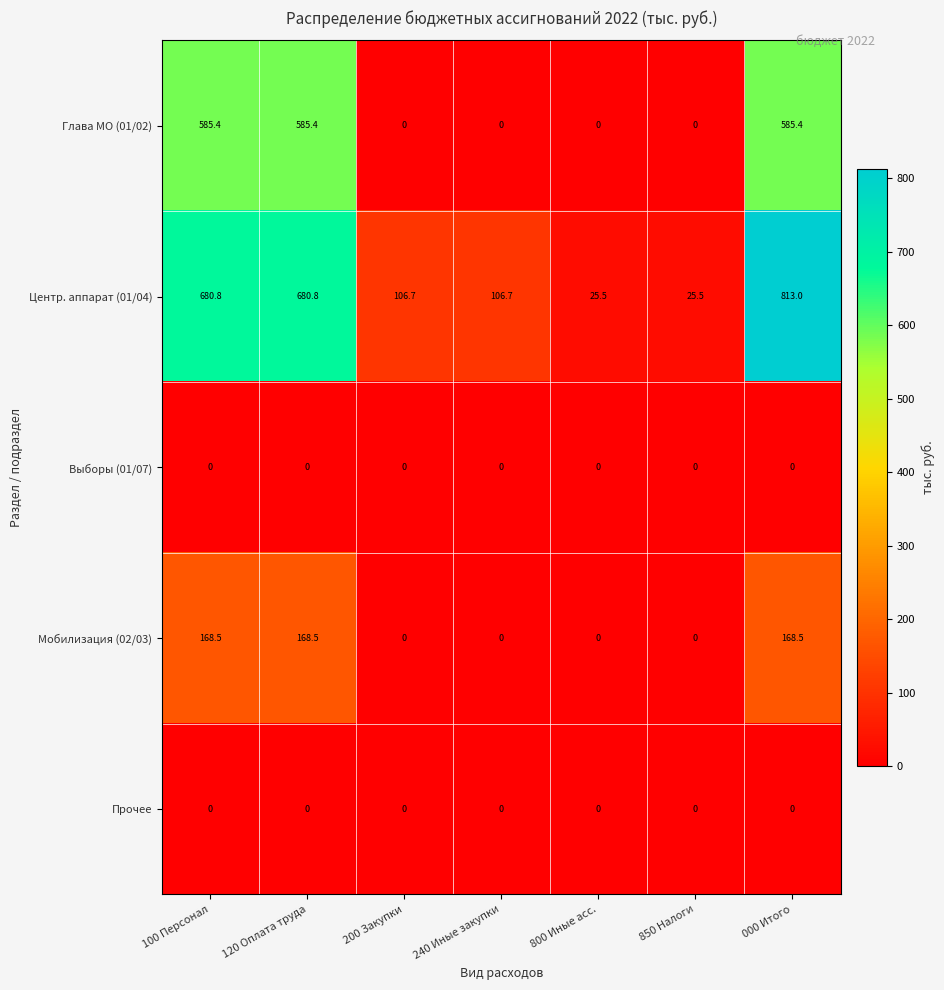

What is the sum of the Мобилизация (02/03) values at 000 Итого and 800 Иные асс.?

168.5